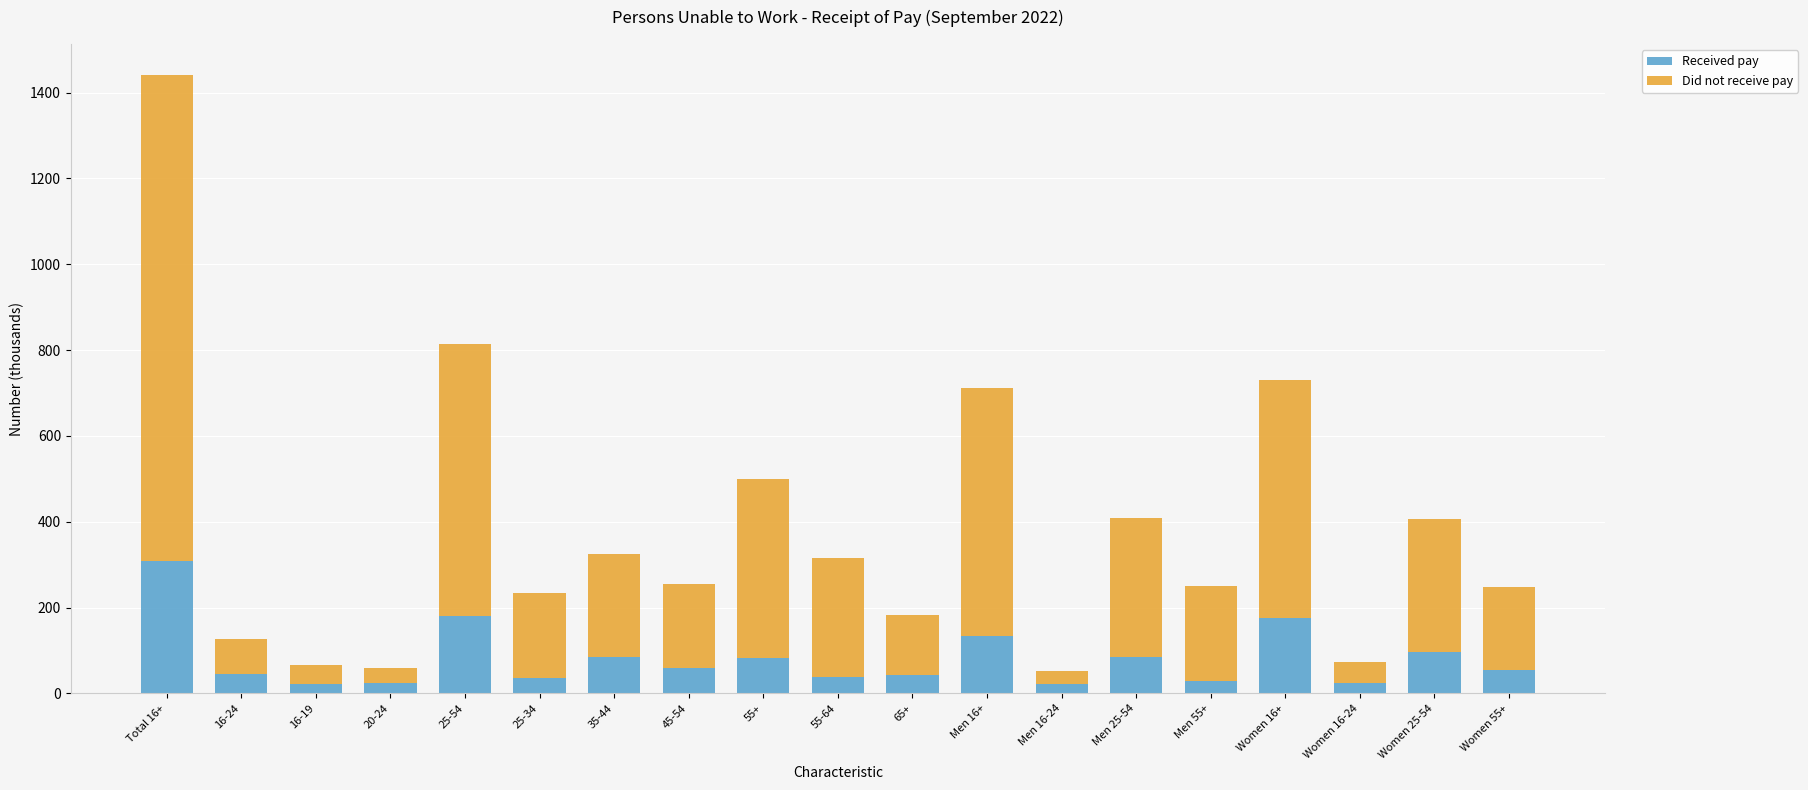

At which category is the sum across all series the highest?

Total 16+